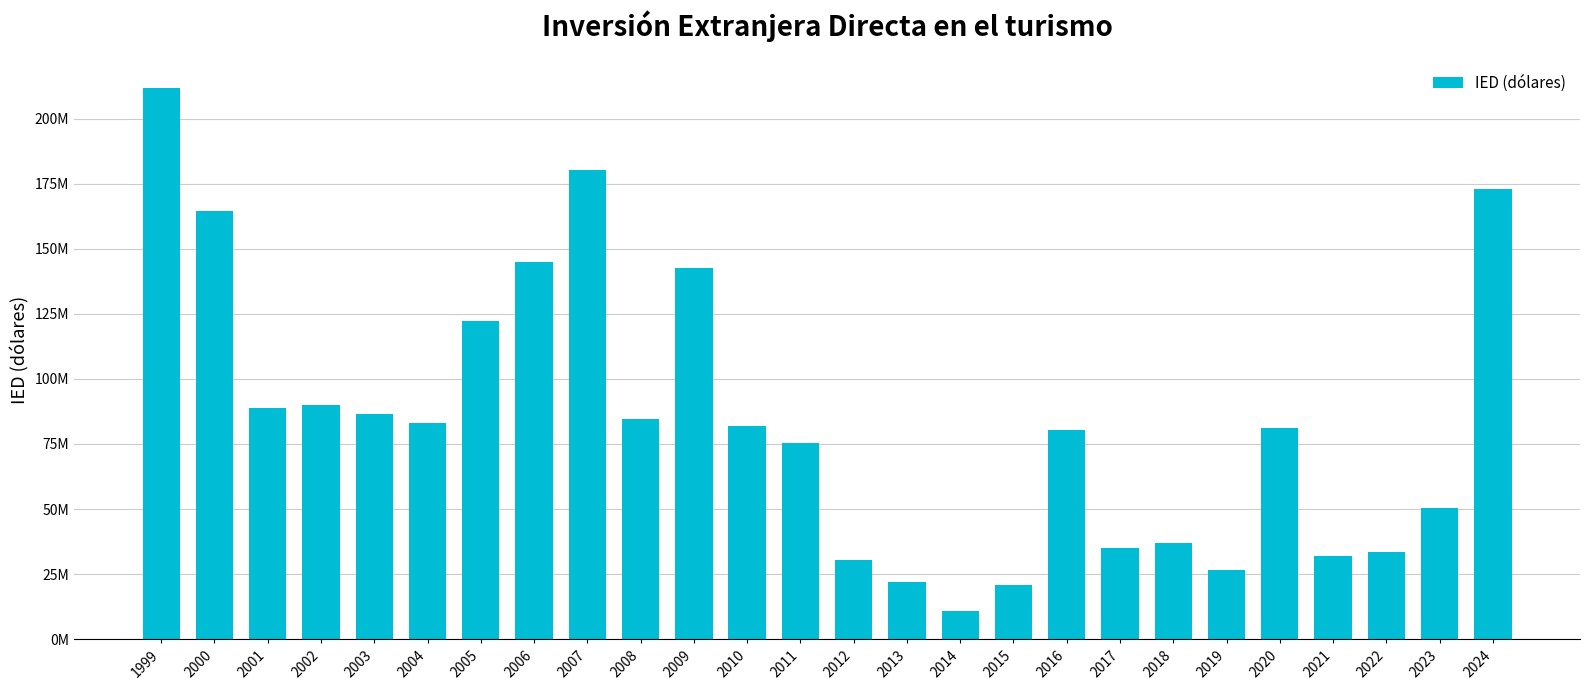

Count the number of values greater than 81986232.

12